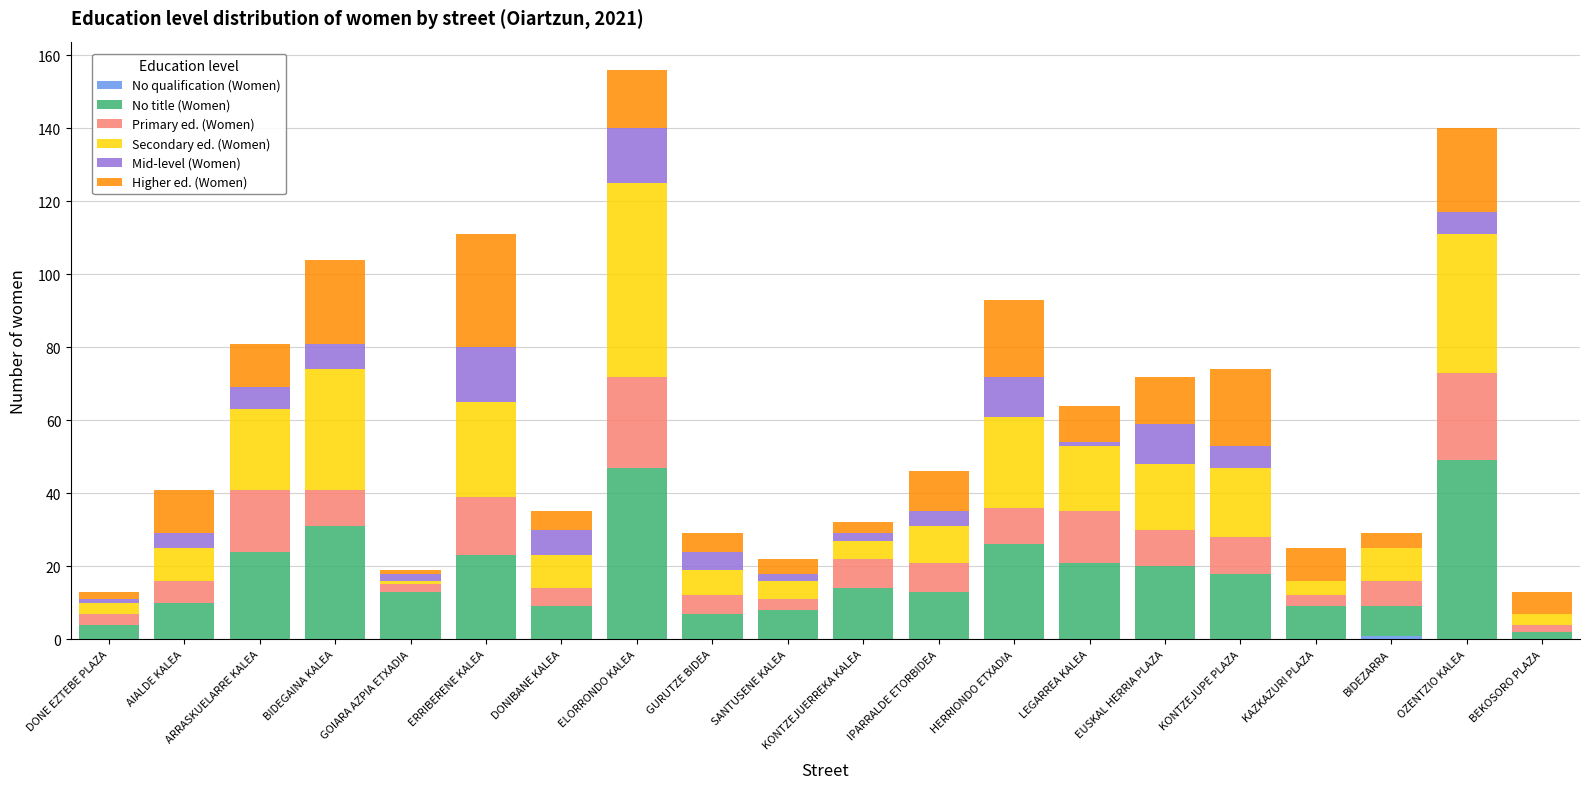

What is the total value across all series at HERRIONDO ETXADIA?

93